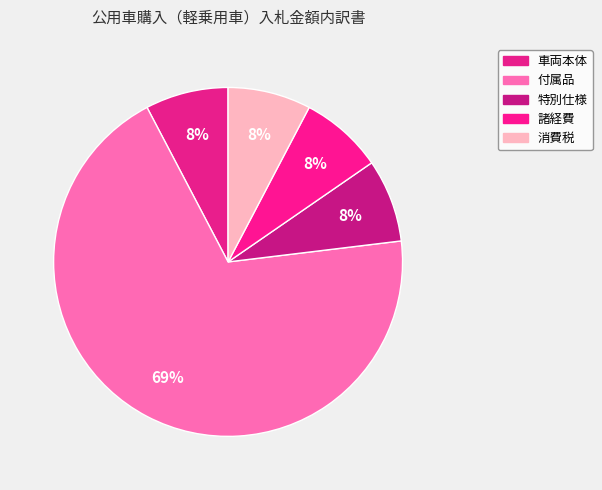

To the nearest percent, what is the average slice percentage?

20%